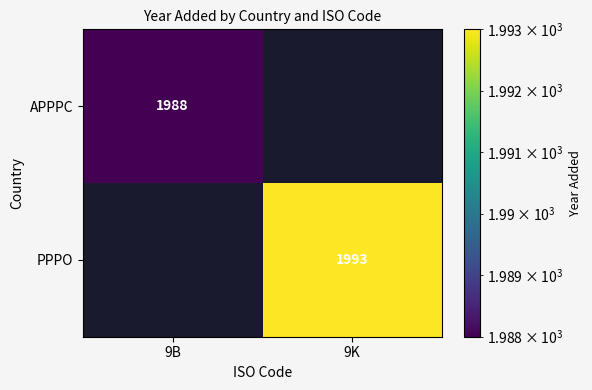

Is it true that PPPO equals 1993 at 9K?

True